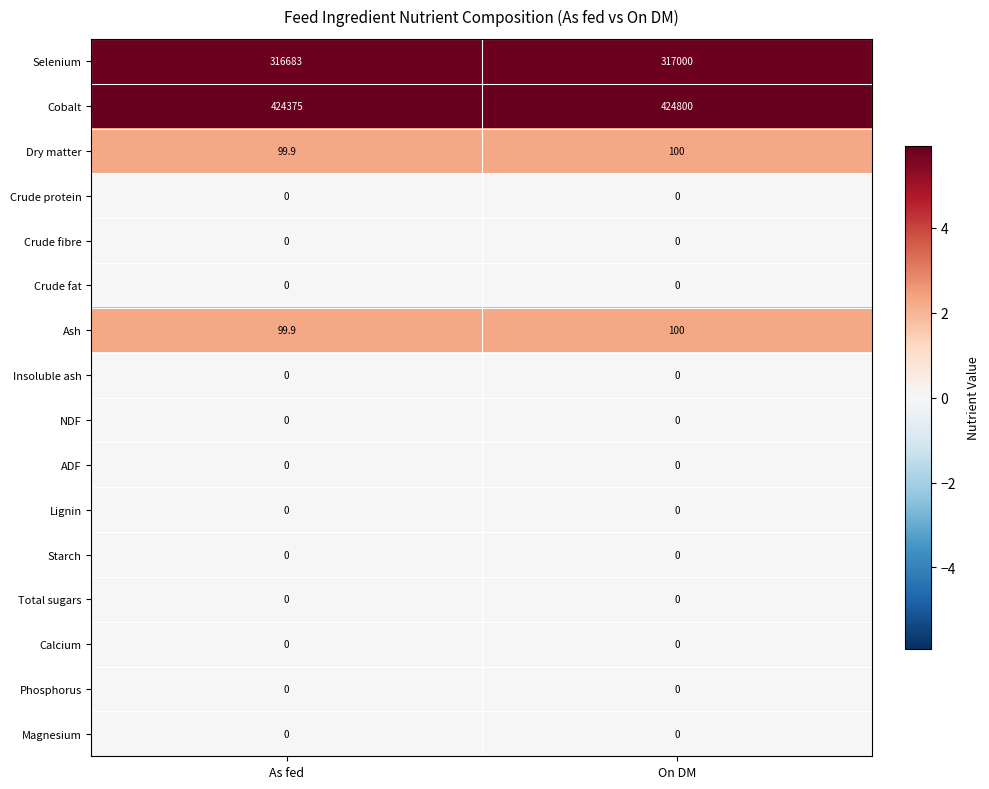

Read the Cobalt value at As fed.

424375.0